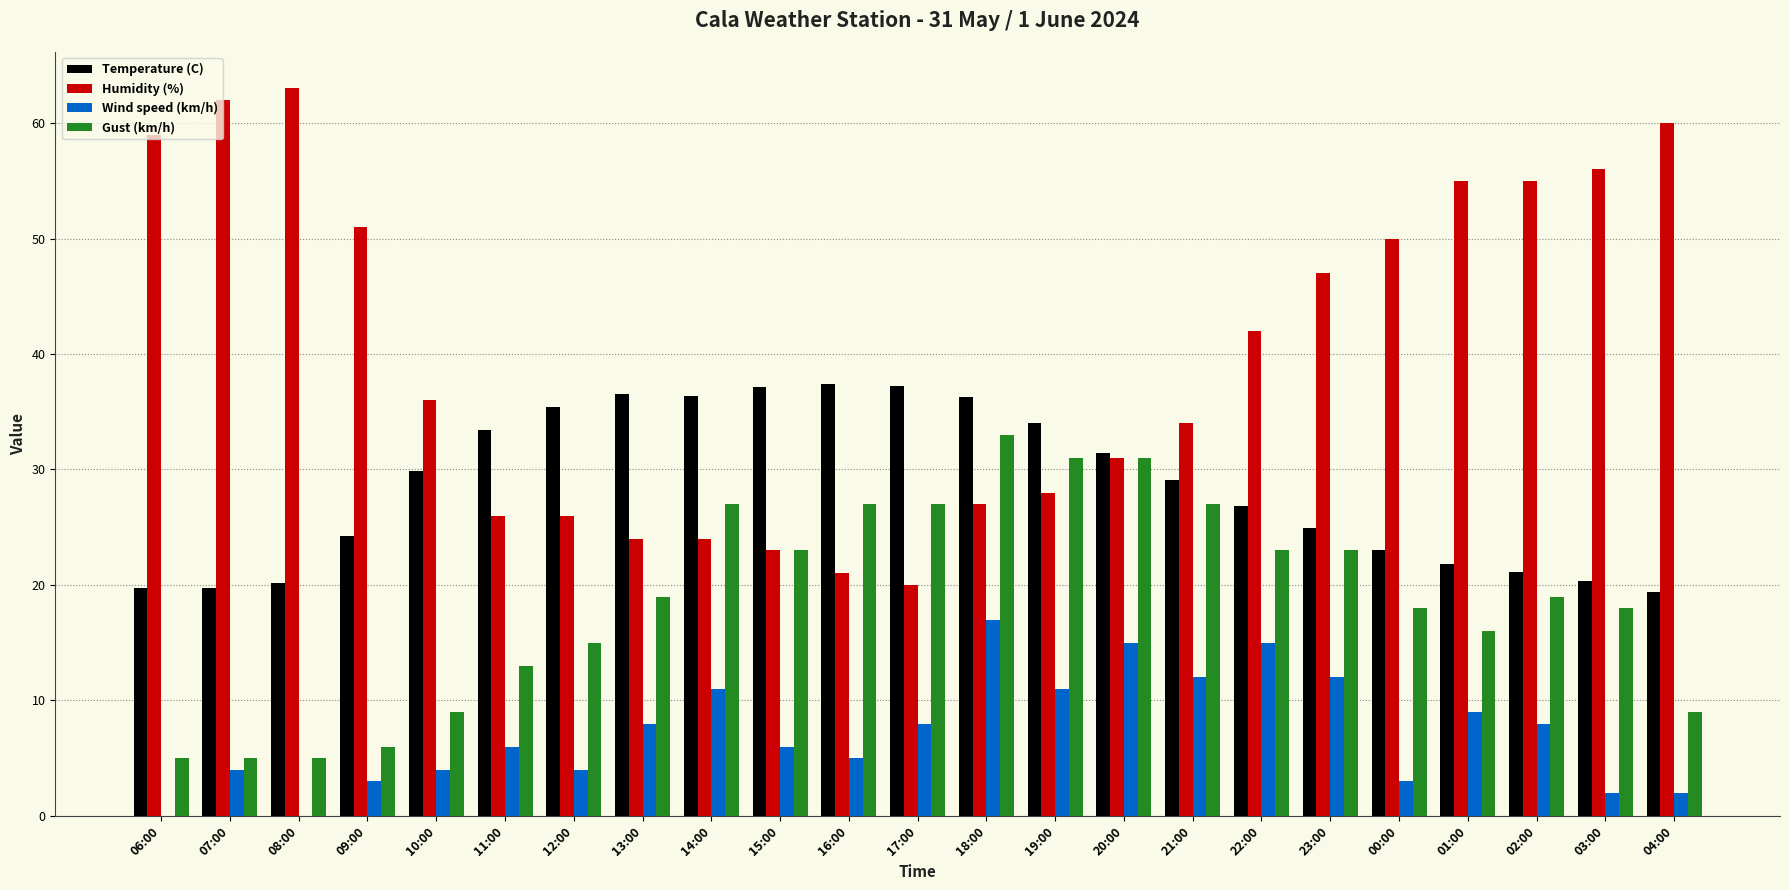

Is the value of Wind speed (km/h) at 08:00 greater than the value of Humidity (%) at 09:00?

No